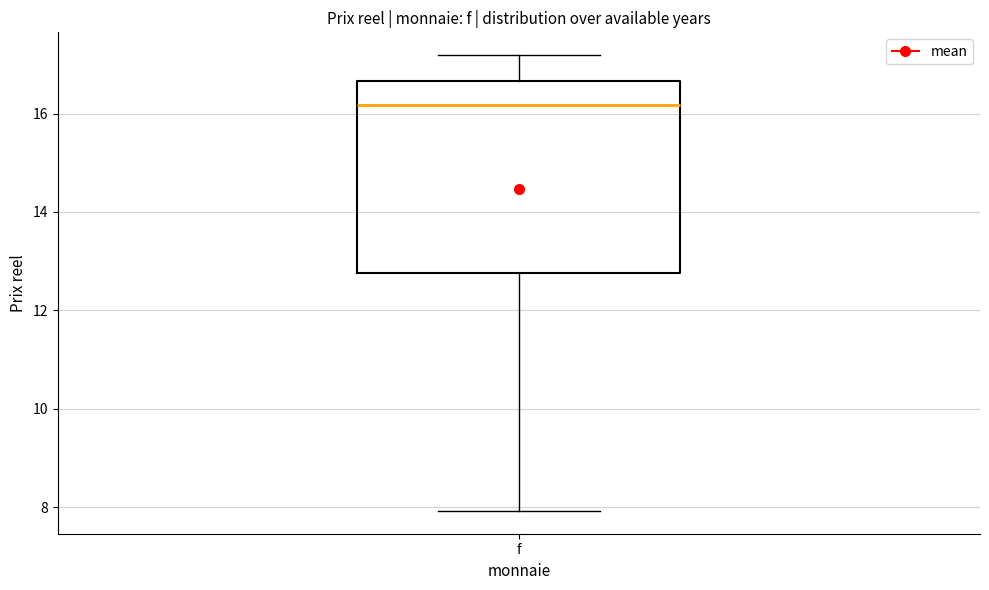

Transcribe this box plot: give where the median line is, the range the box spans, and where the two whiskers end, as read against the y-axis. The values are not printed on the chart, so give them approximately, as read against the axis.

median 16.2, box 12.8 to 16.6, whiskers 8.0 to 17.2